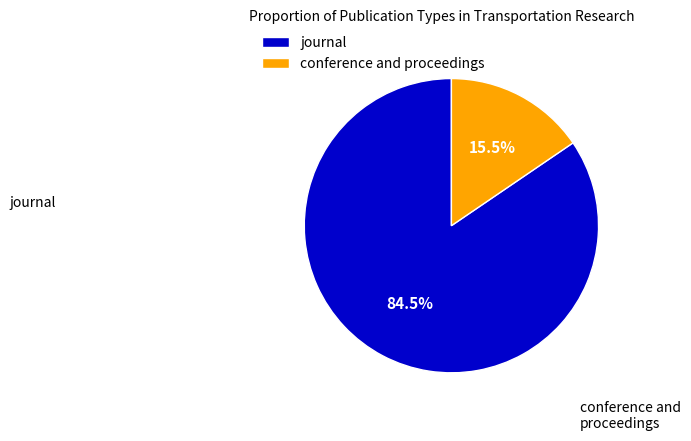

Which slice represents more than half of the pie?

journal